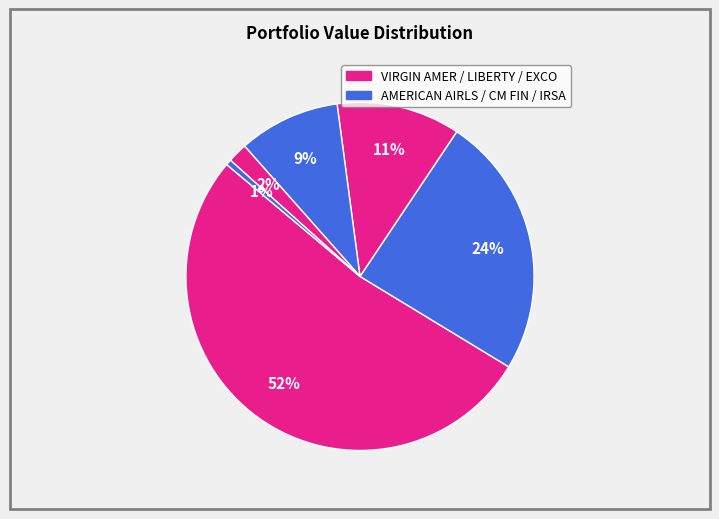

How many slices are in this pie chart?

6